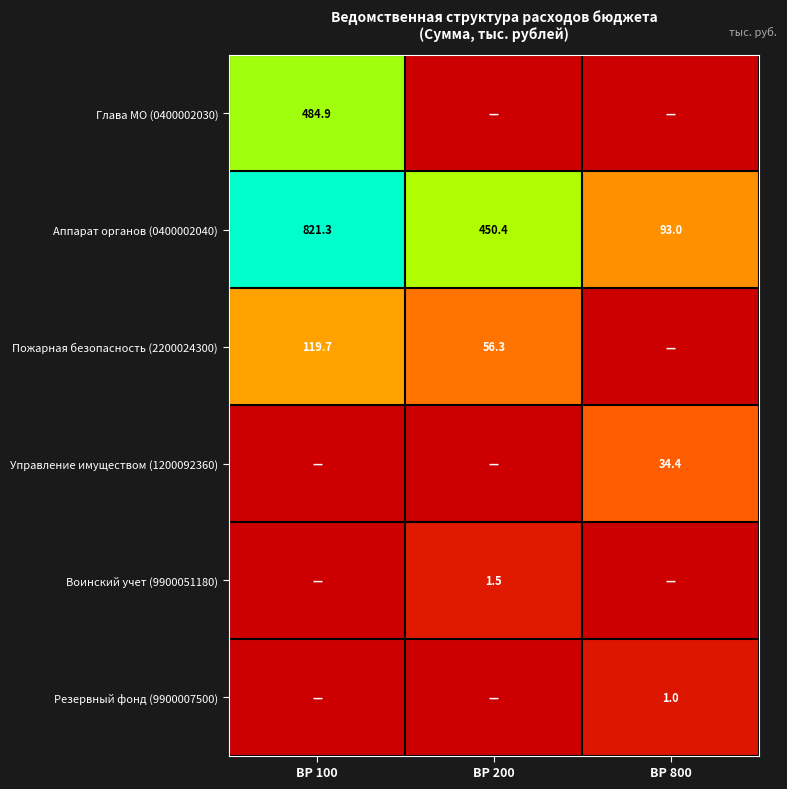

Is it true that Аппарат органов (0400002040) equals 450.4 at ВР 200?

True